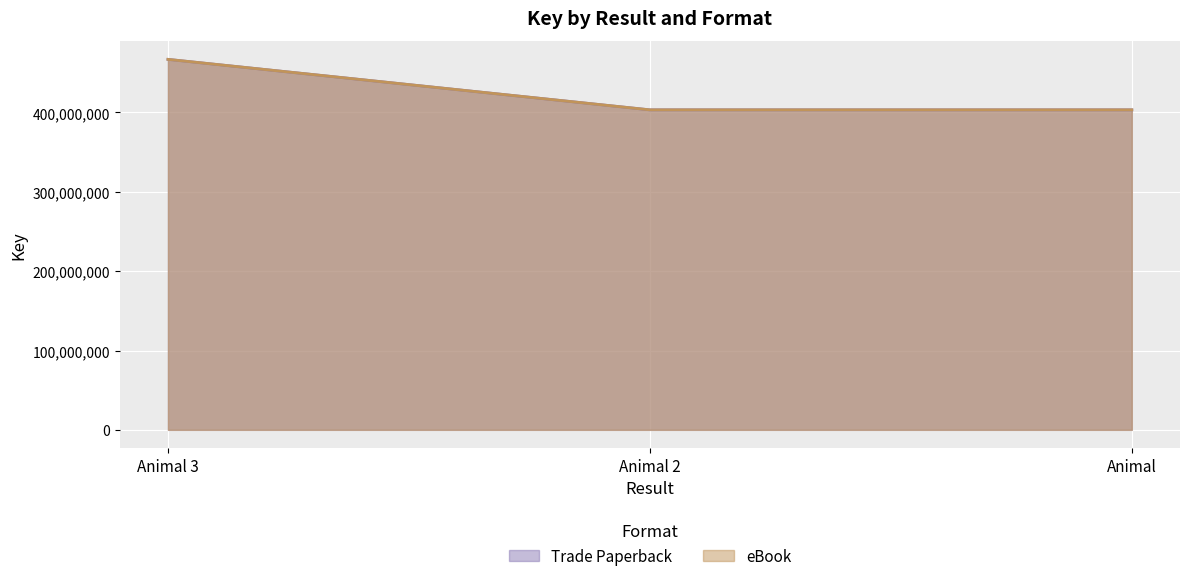

Rank the categories by eBook value from highest to lowest.

Animal 3, Animal 2, Animal